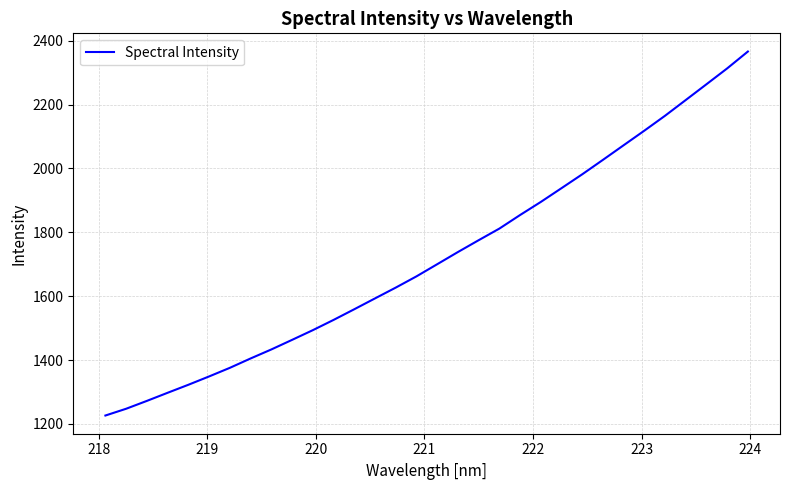

What is the difference between the maximum and minimum values?

1139.8